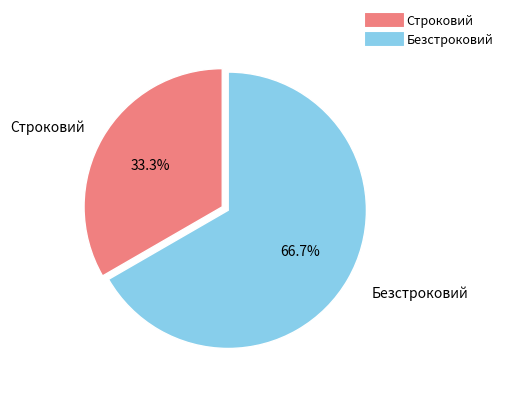

Which category has the biggest portion of the pie?

Безстроковий